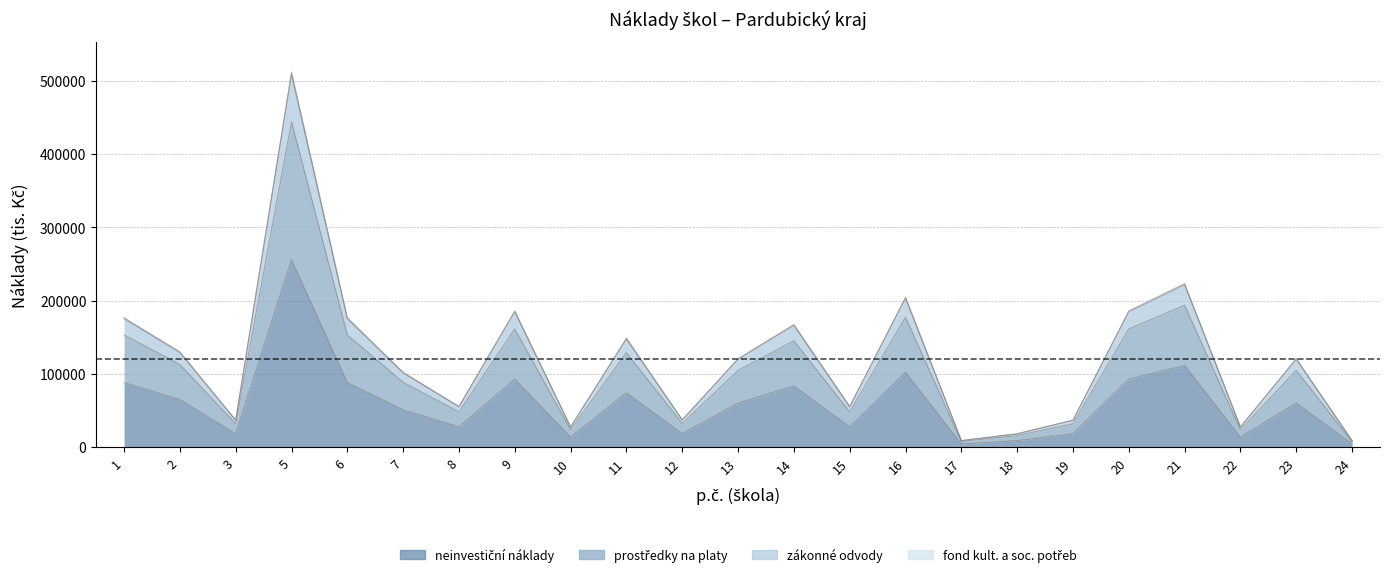

How many lines are shown in the chart?

4